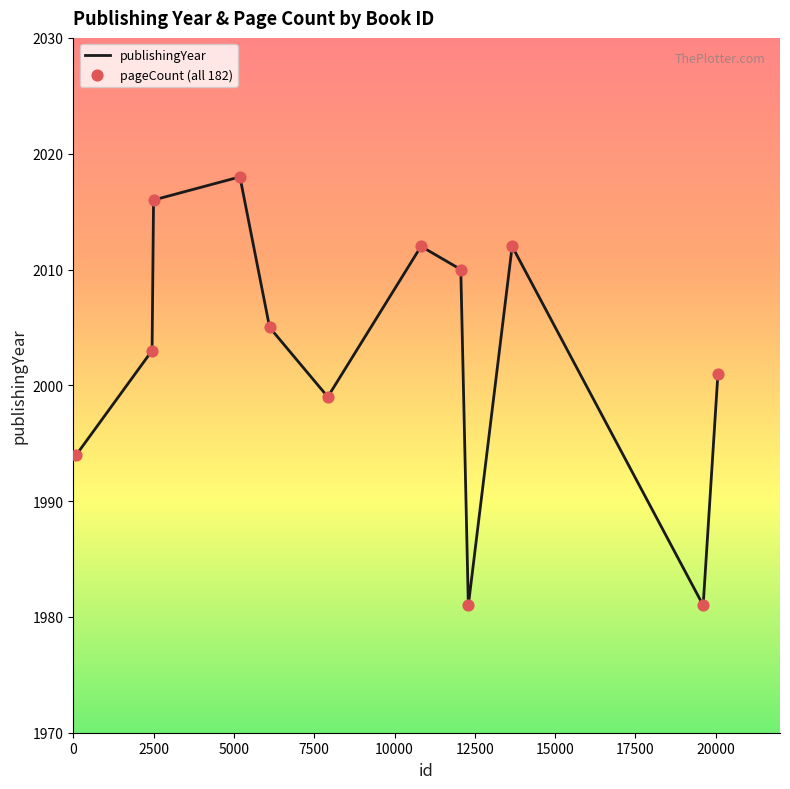

What is the difference between the maximum and minimum values?

37